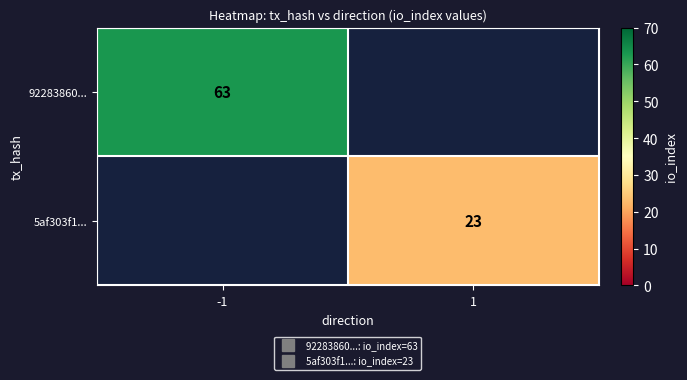

How many series are shown in this chart?

2